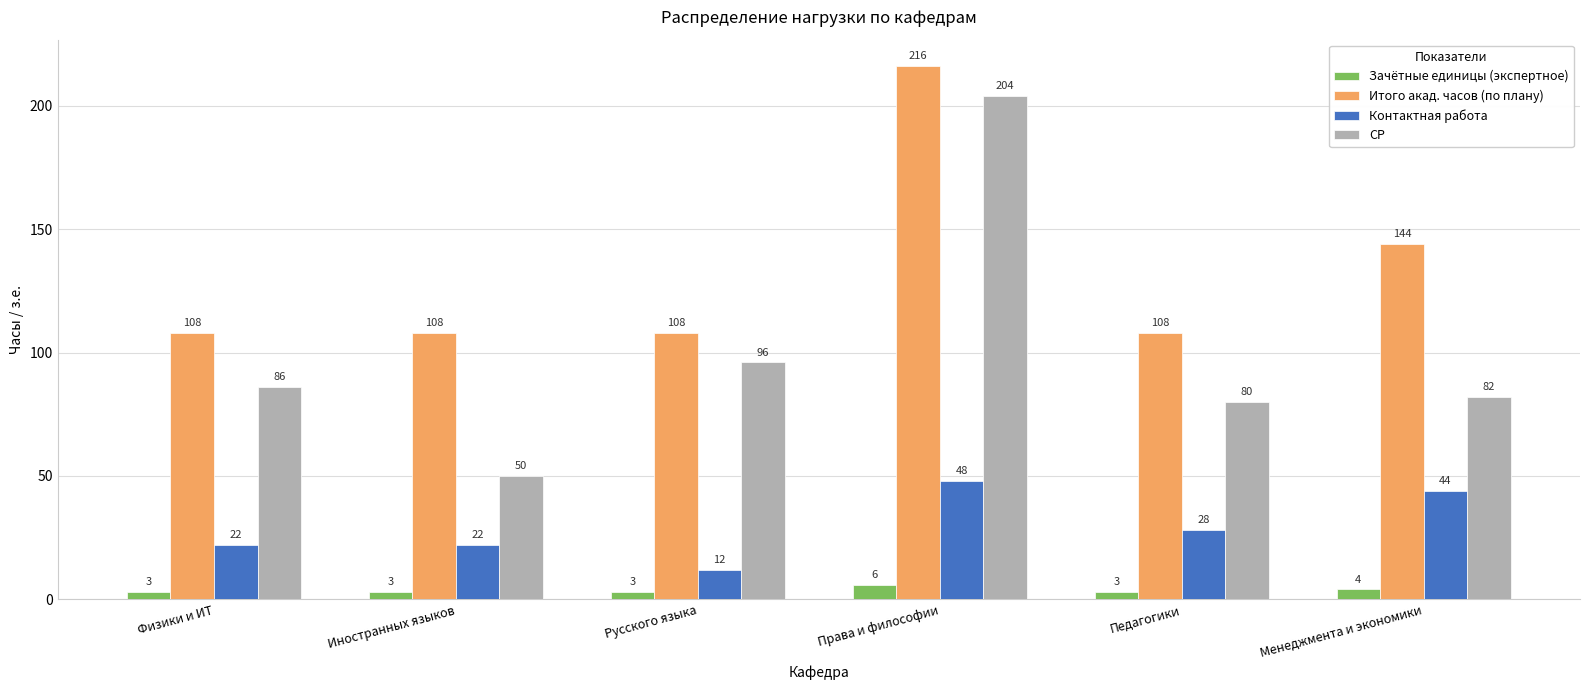

What is the average value of the СР series?

100